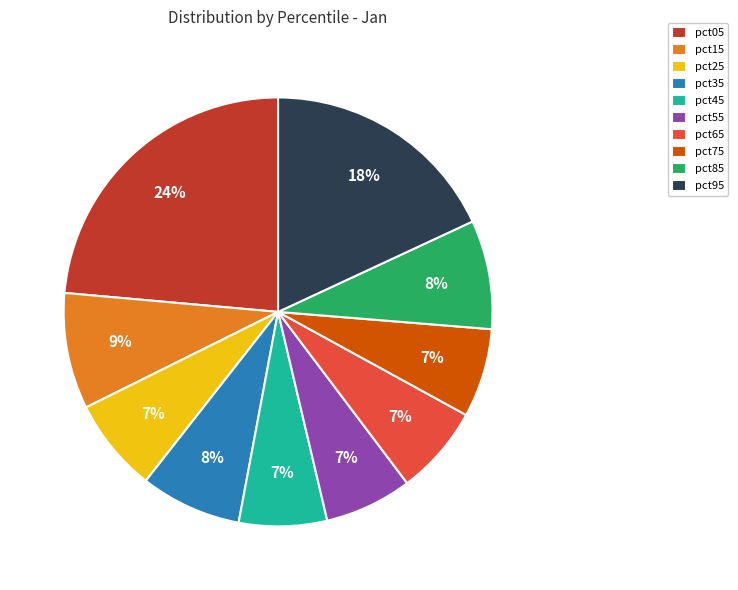

Is it true that pct15 is 15% of the pie?

False